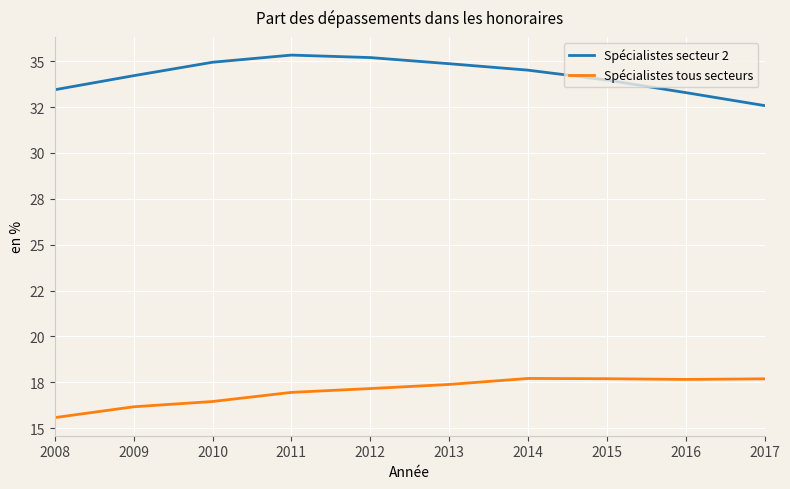

What is the minimum value for Spécialistes secteur 2?

32.6